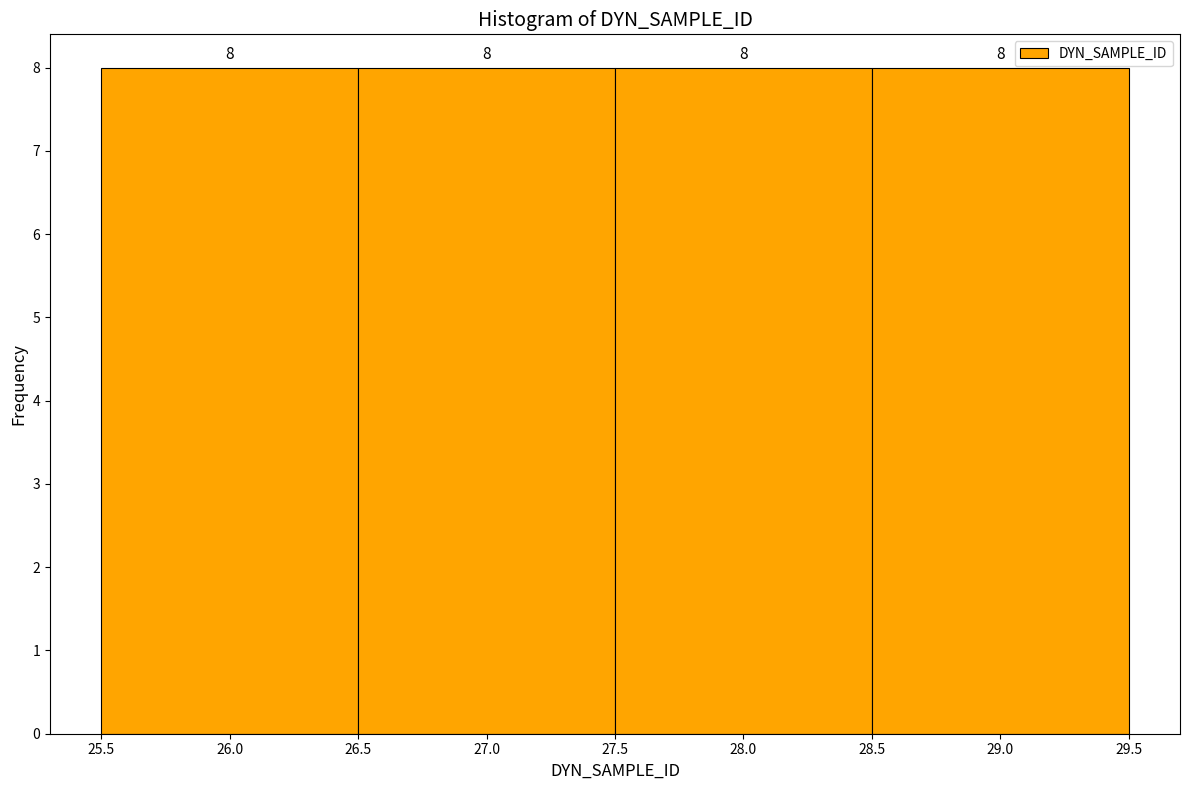

Reading left to right, transcribe this chart: for each bar, give the range it covers on the x-axis and its height.

25.5 to 26.5: 8
26.5 to 27.5: 8
27.5 to 28.5: 8
28.5 to 29.5: 8